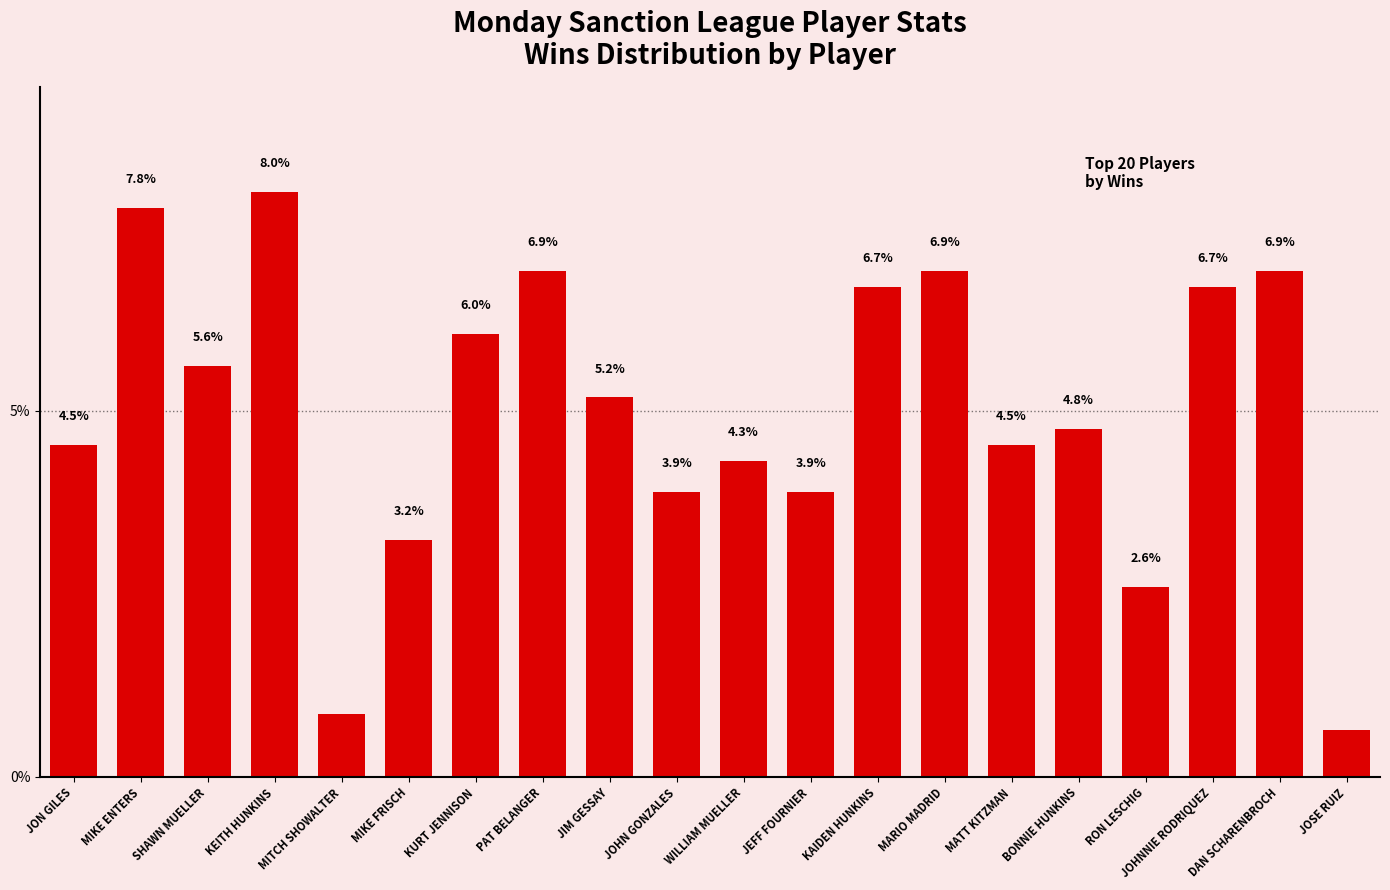

What is the label of the 18th bar from the right?

SHAWN MUELLER